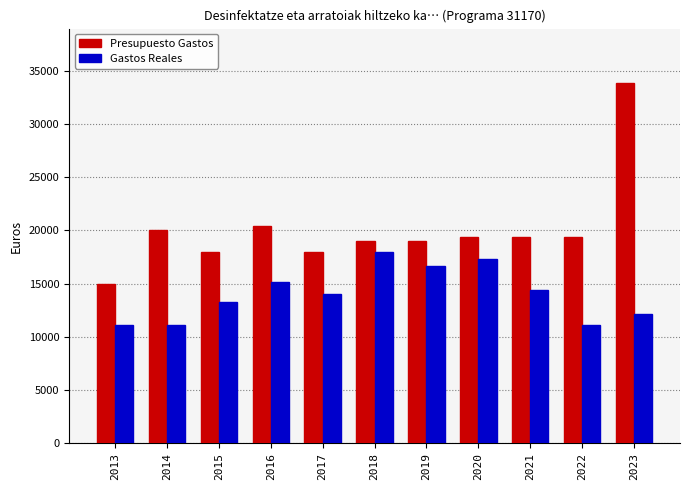

What is the difference between the Presupuesto Gastos values at 2022 and 2023?

14460.6